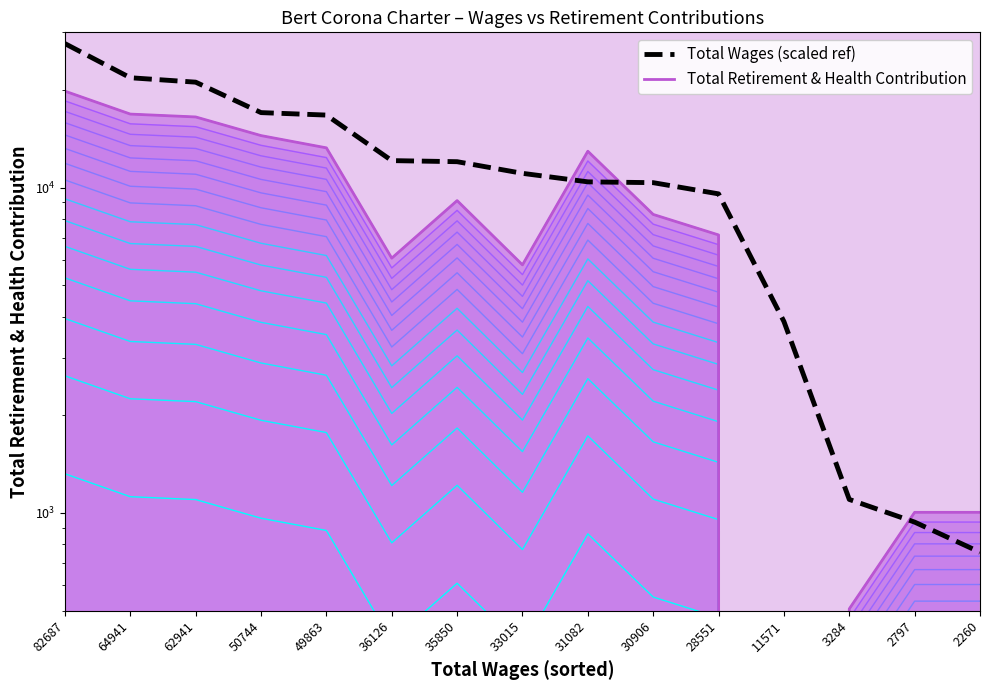

Approximately how many times larger is the value at 30906 compared to 3284?

9.4